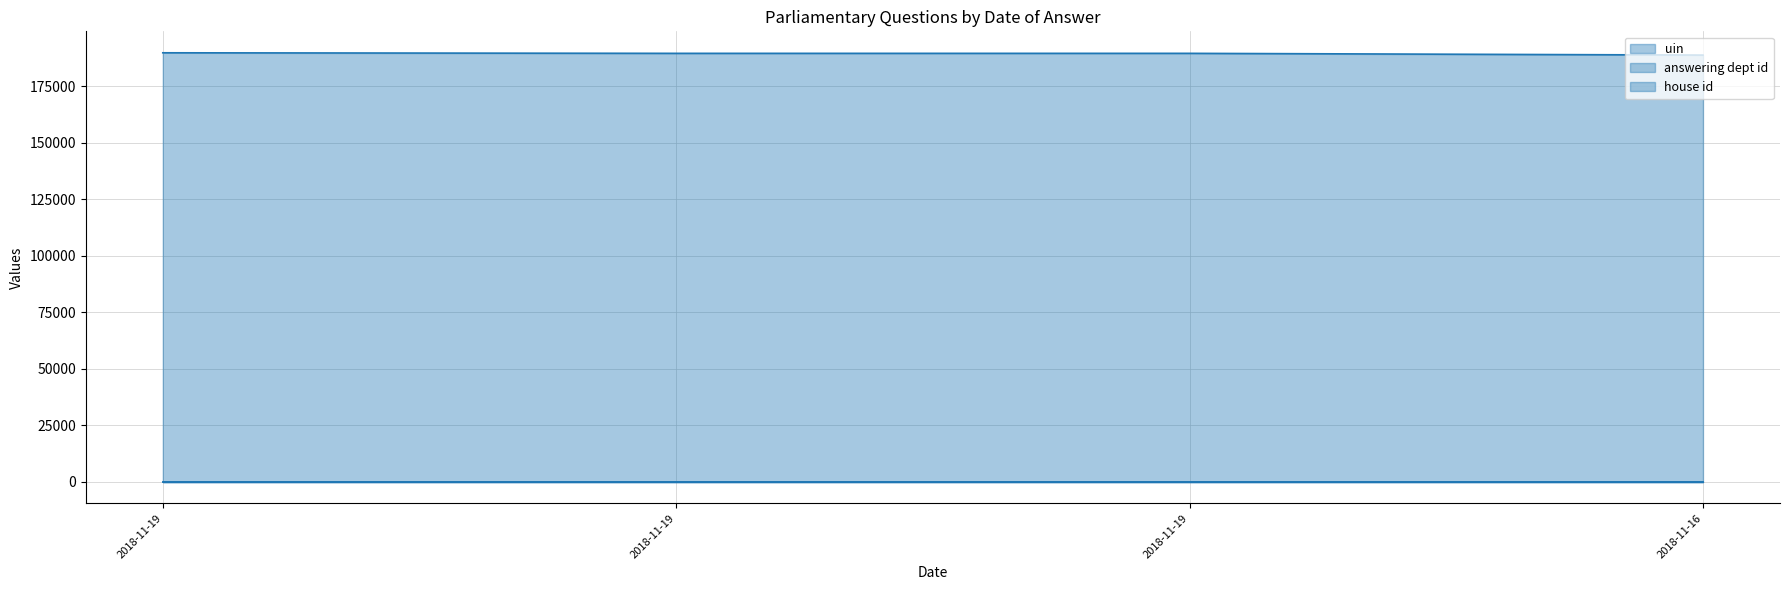

The uin series shows 189797 at 2018-11-19. True or false?

True